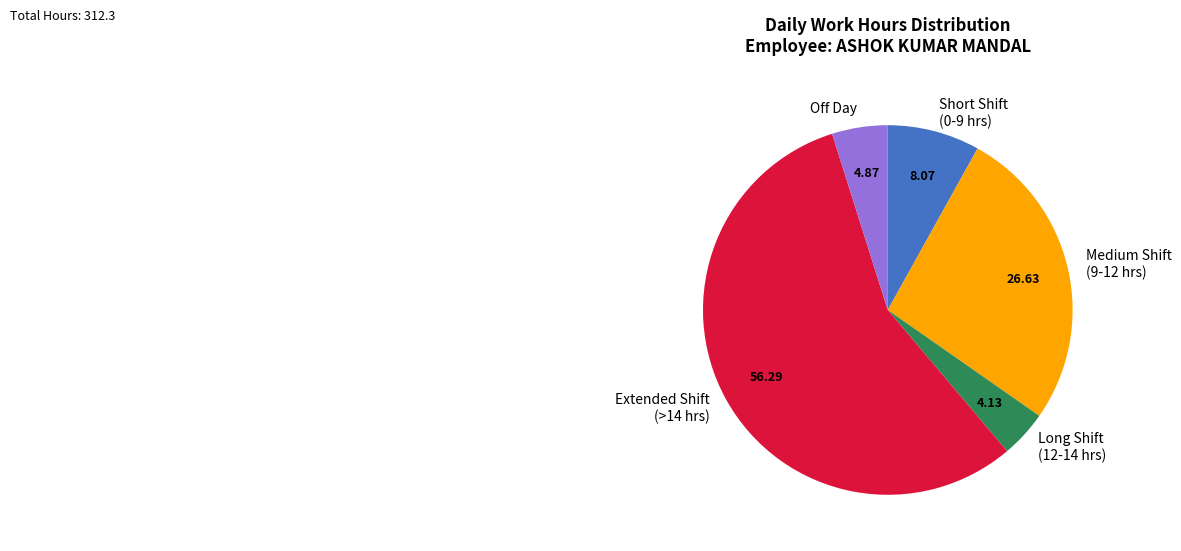

Combined, do Extended Shift (>14 hrs) and Off Day account for over 50%?

Yes